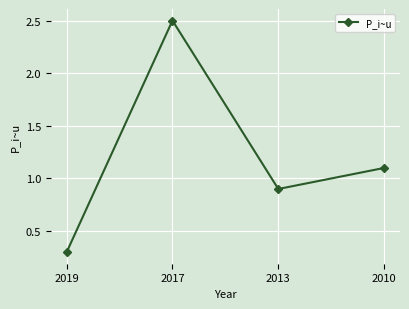

Reading left to right, transcribe all the data shown in this chart.

2019=0.3	2017=2.5	2013=0.9	2010=1.1